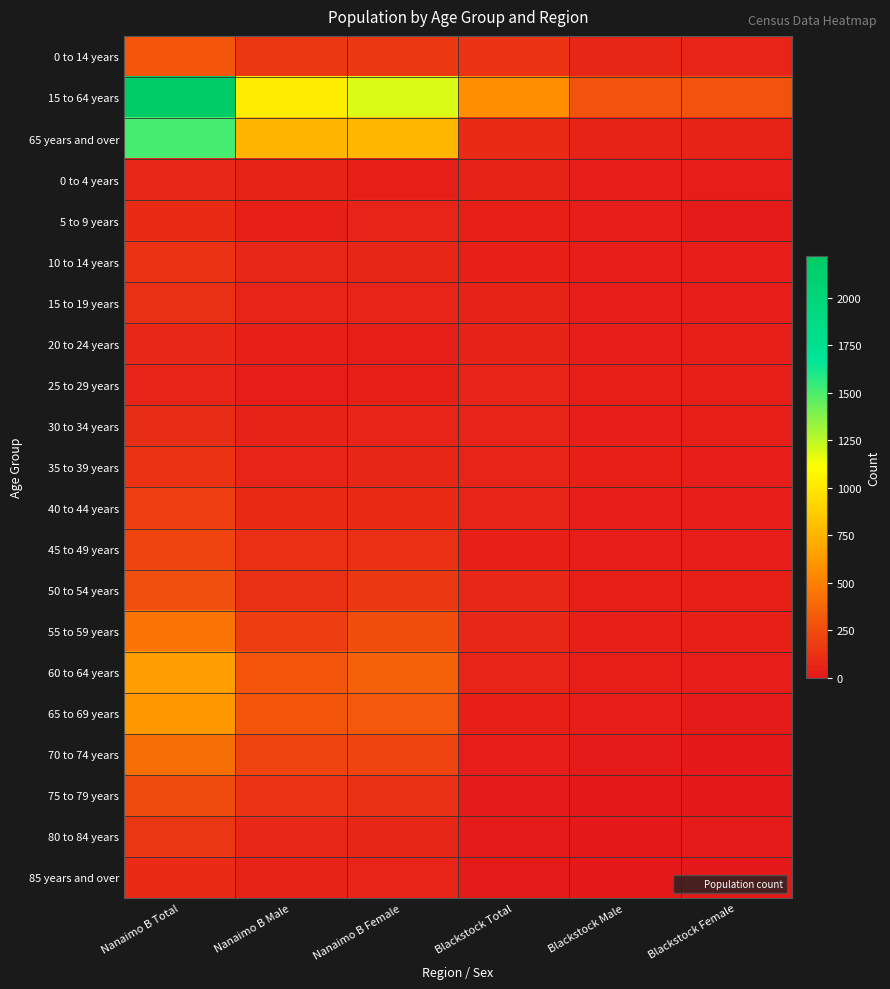

Which label corresponds to the smallest value in the chart?

Blackstock Male